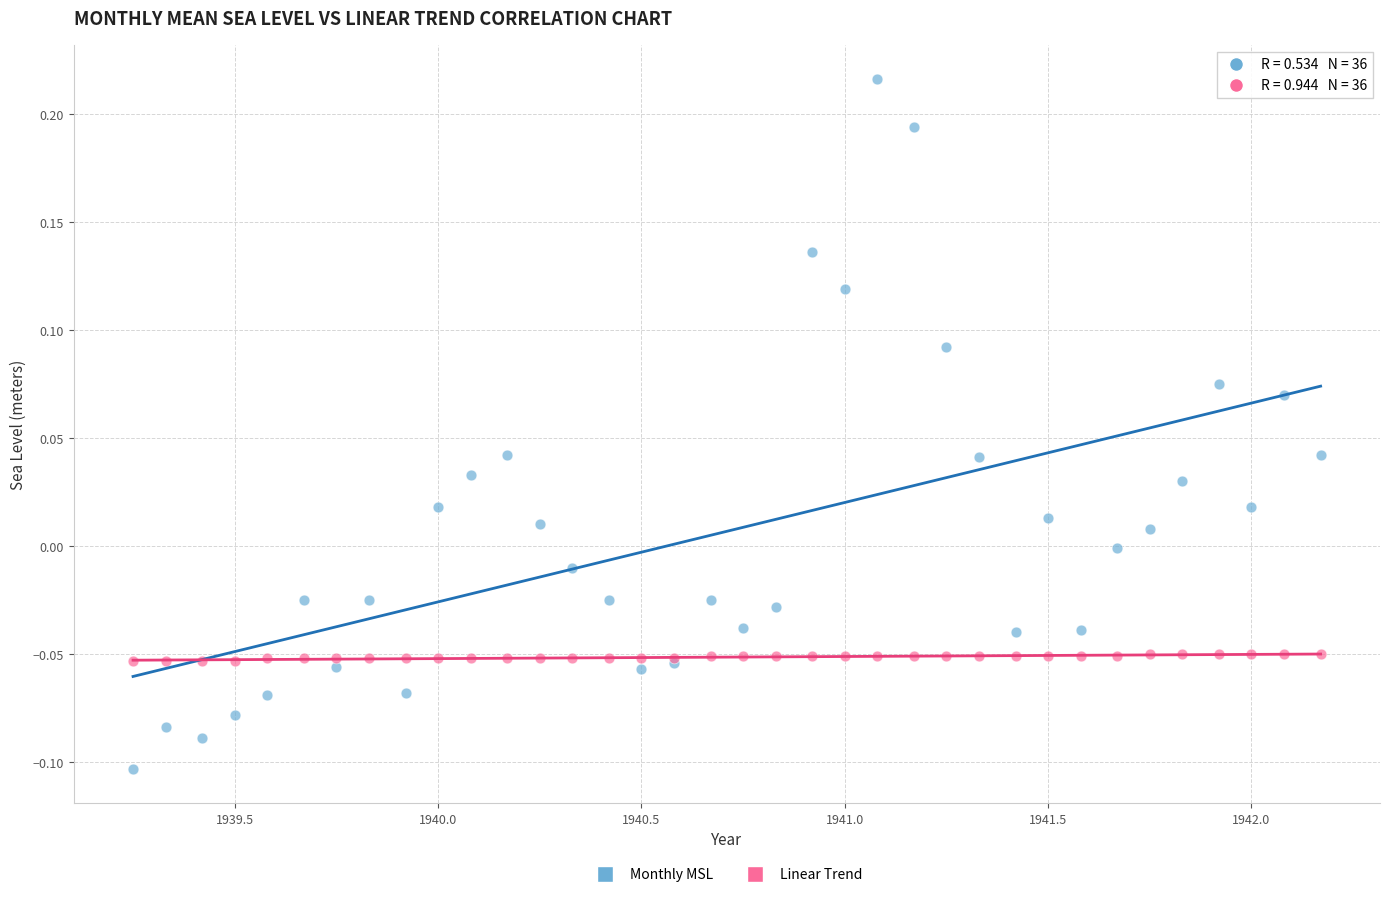

Which series contains the lowest Y value?

Monthly MSL